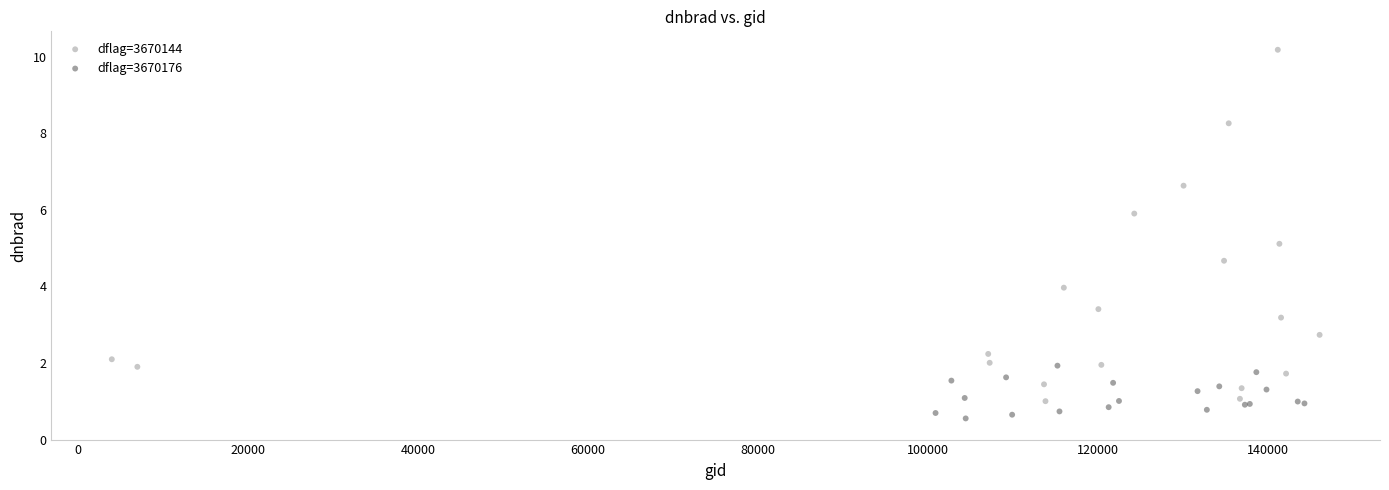

Which series reaches the maximum Y coordinate?

dflag=3670144